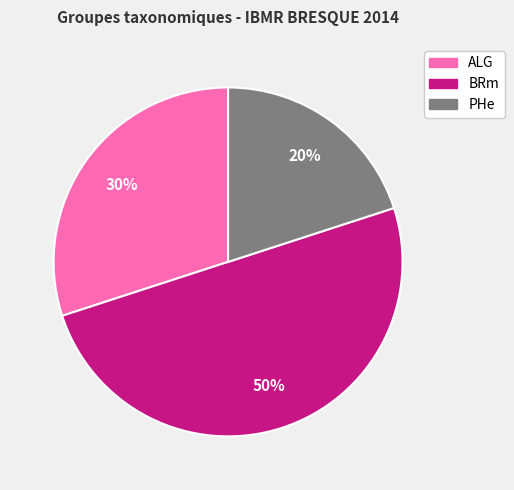

How many slices are in this pie chart?

3